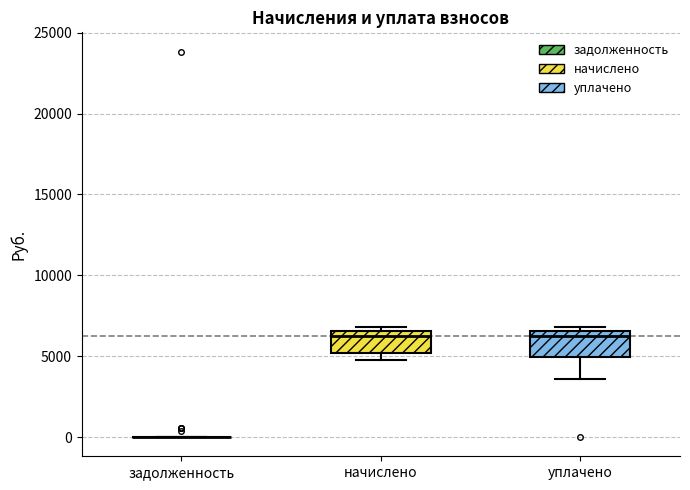

Where does the median line of the box for начислено sit on the y-axis? The values are not printed on the chart, so give them approximately, as read against the axis.

6000